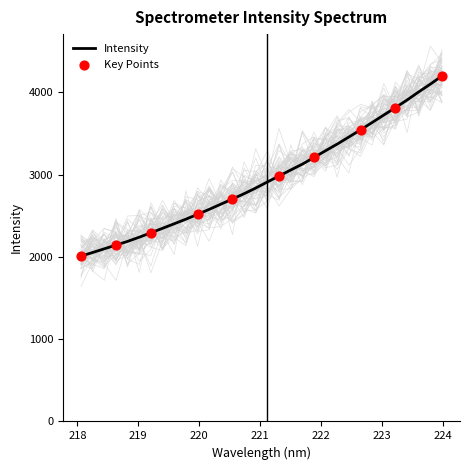

What is the ratio of the value at 223.9802 to the value at 218.2508?

2.0